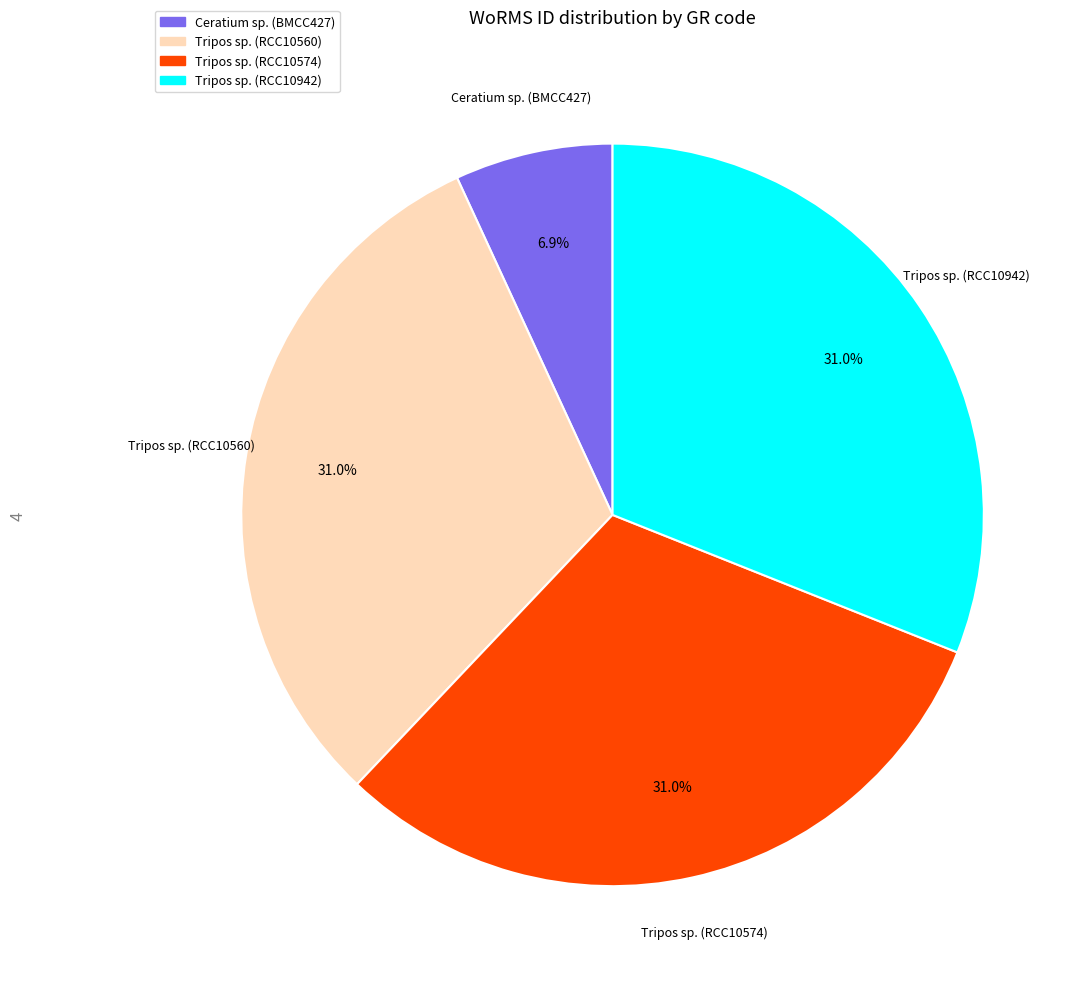

Which category has the smallest portion of the pie?

Ceratium sp. (BMCC427)